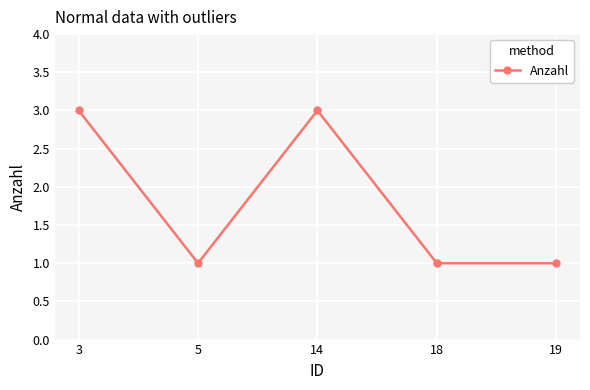

How many lines are shown in the chart?

1